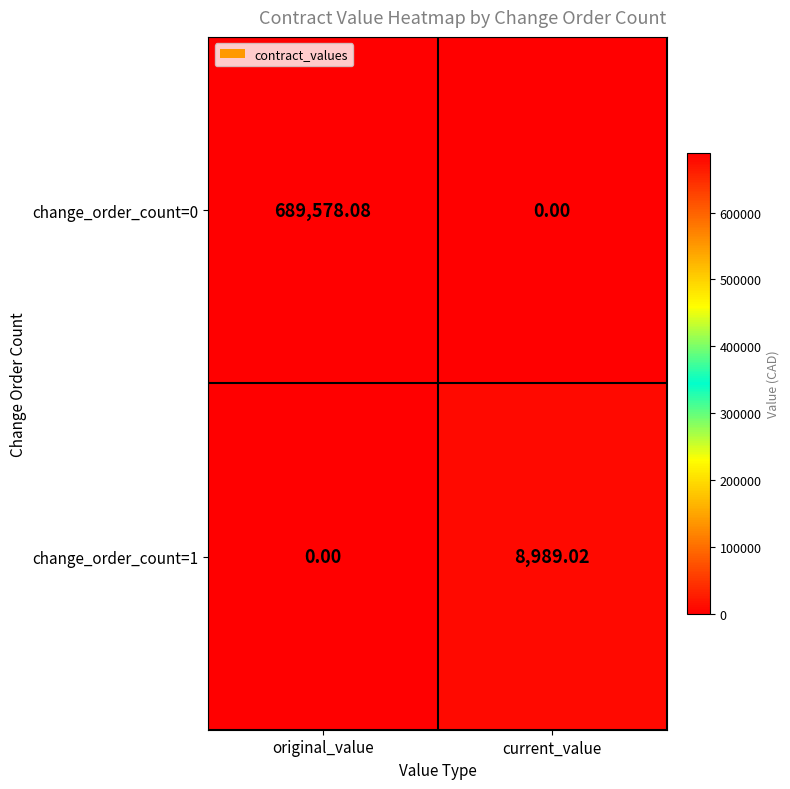

Which category has the highest value in the change_order_count=0 series?

original_value